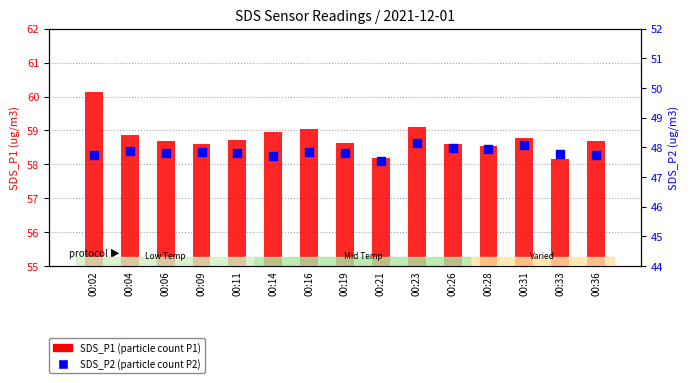

At how many categories does at least one series exceed 59?

3